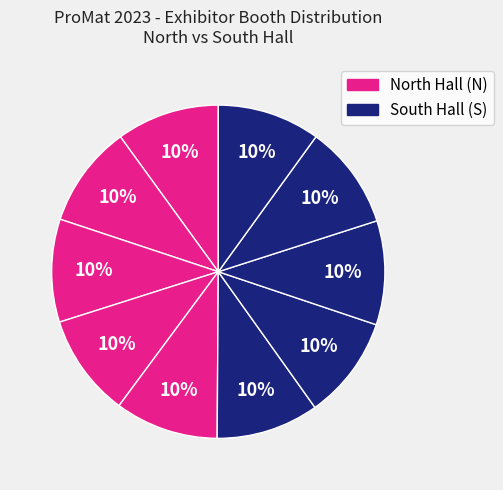

Is there a majority slice in this chart?

No